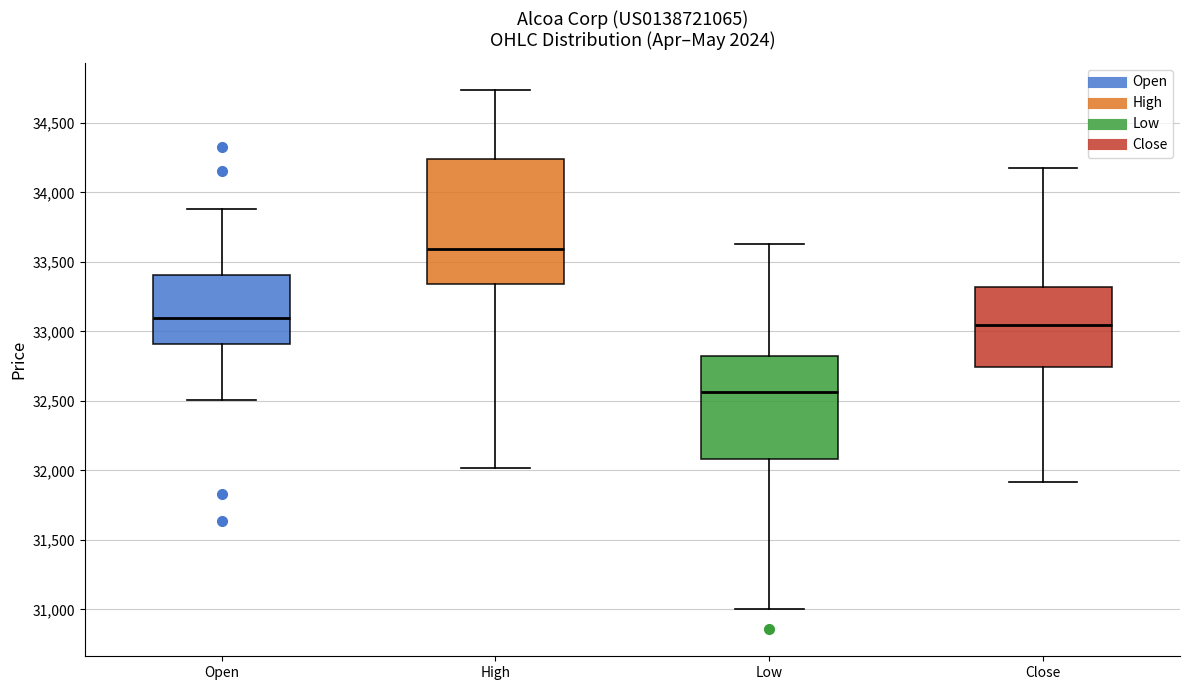

Which box is the tallest, from its lower edge to its upper edge?

High